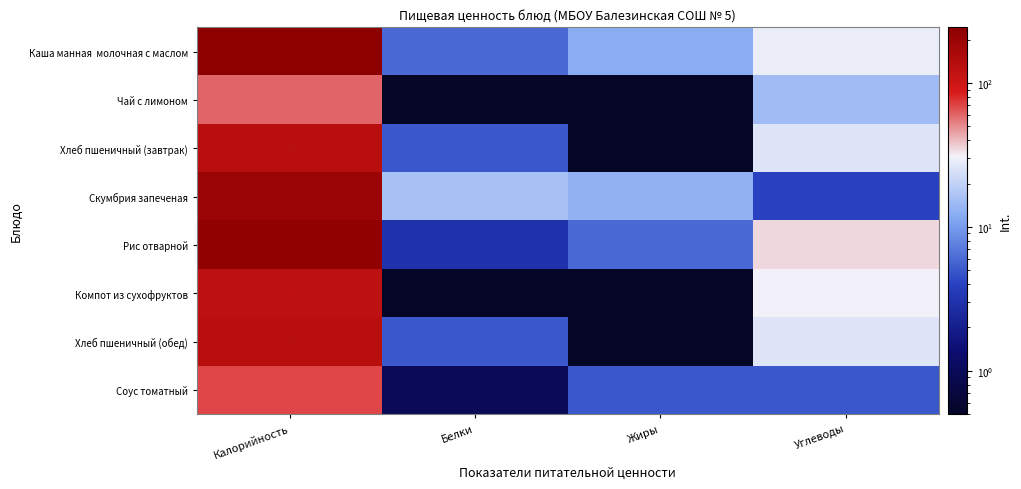

Rank the series by their maximum value, from lowest to highest.

Чай с лимоном, Соус томатный, Компот из сухофруктов, Хлеб пшеничный (завтрак), Хлеб пшеничный (обед), Скумбрия запеченая, Рис отварной, Каша манная молочная с маслом